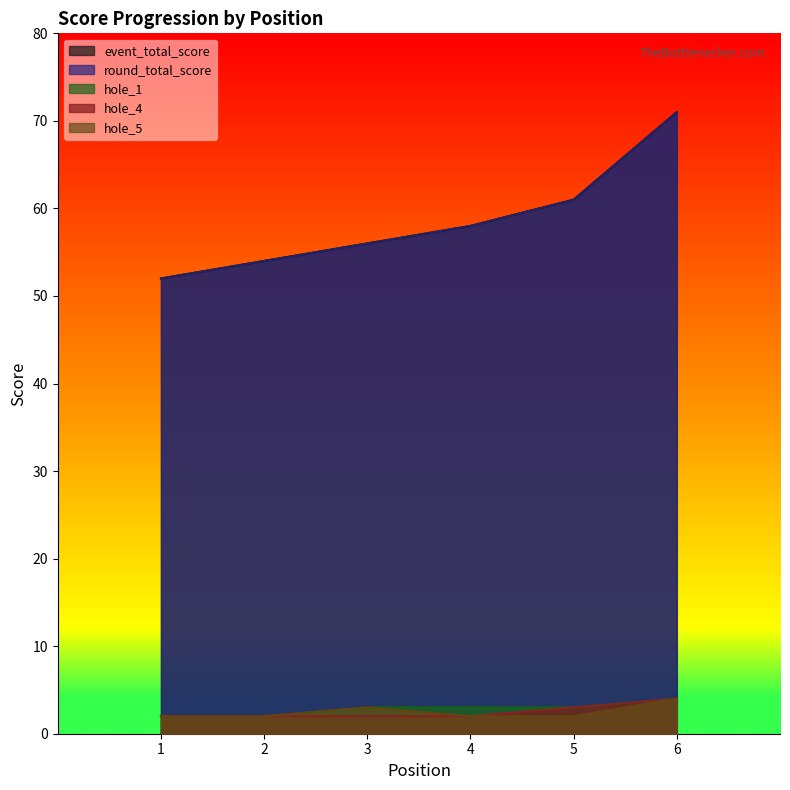

Rank the series at 2 from lowest to highest value.

hole_1, hole_4, hole_5, event_total_score, round_total_score